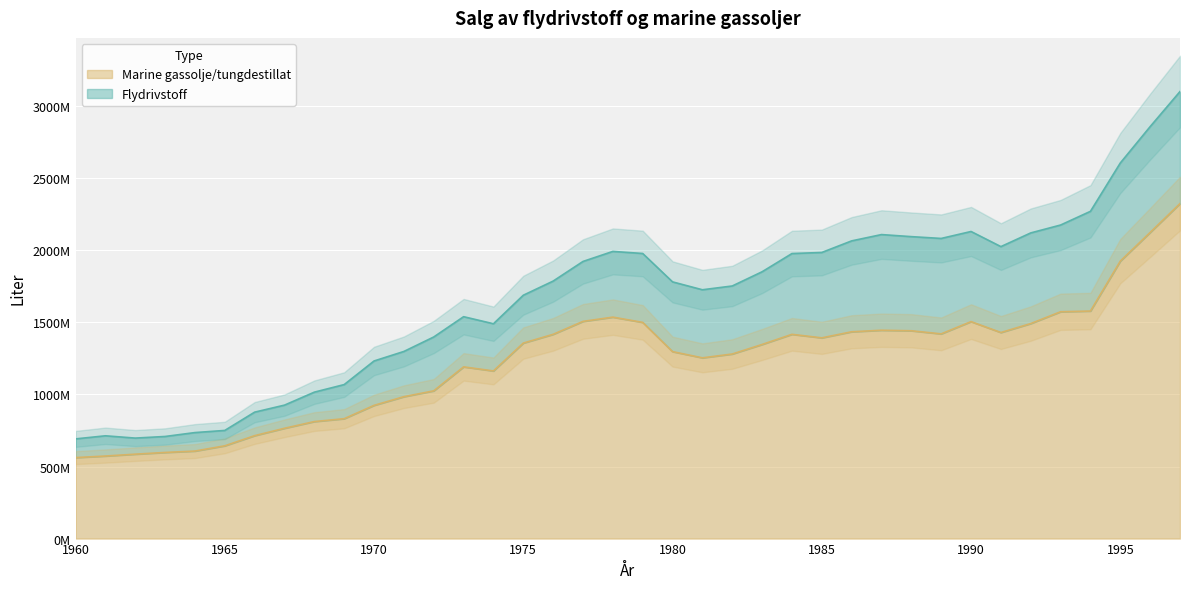

The value at 1964 is 324385702. True or false?

False